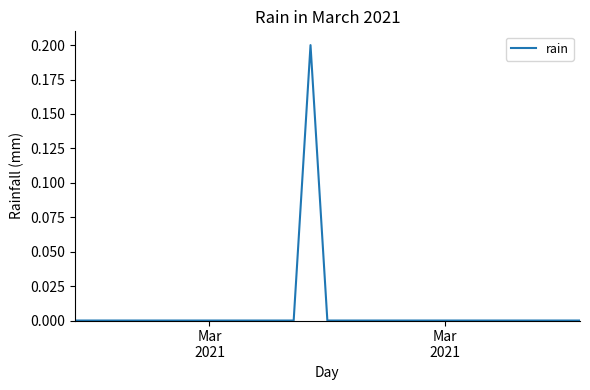

How many lines are shown in the chart?

1